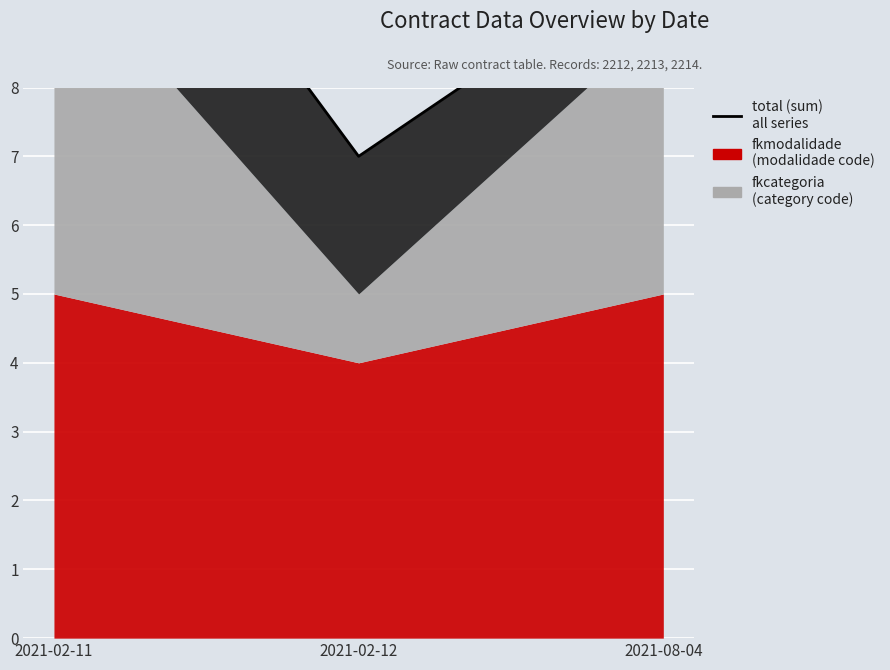

Reading right to left, transcribe all the data shown in this chart.

10	7	13